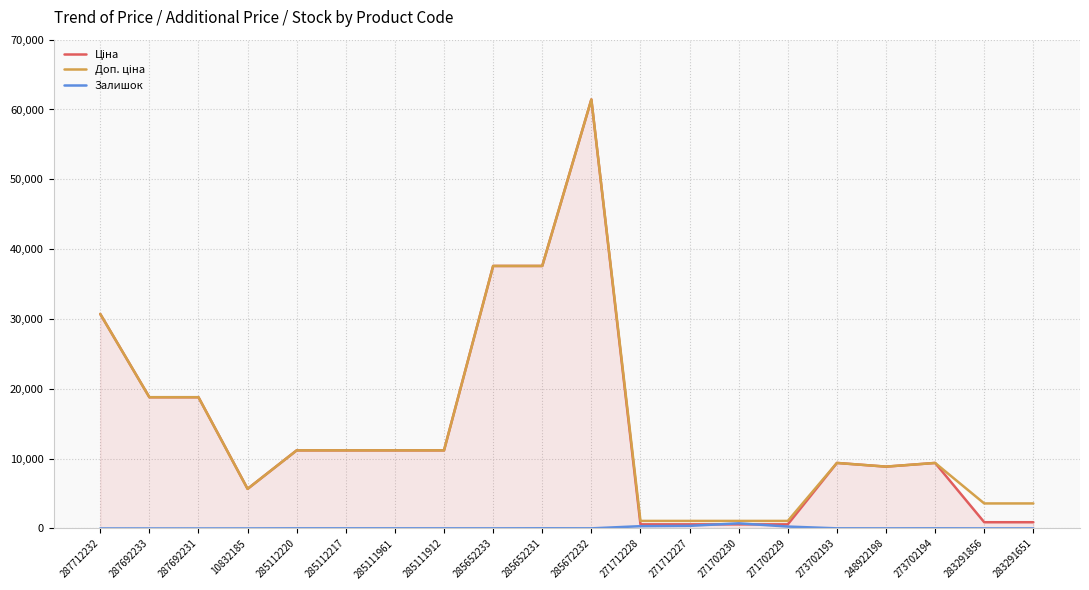

Count the number of data series in this chart.

3